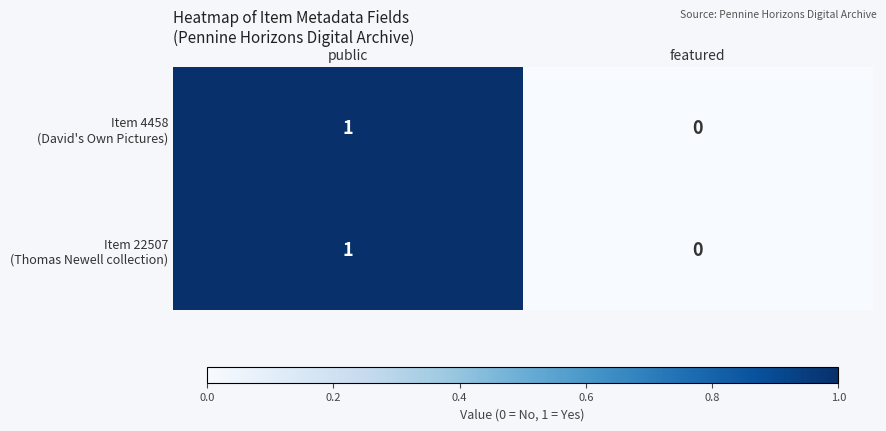

At which category is the sum across all series the highest?

public